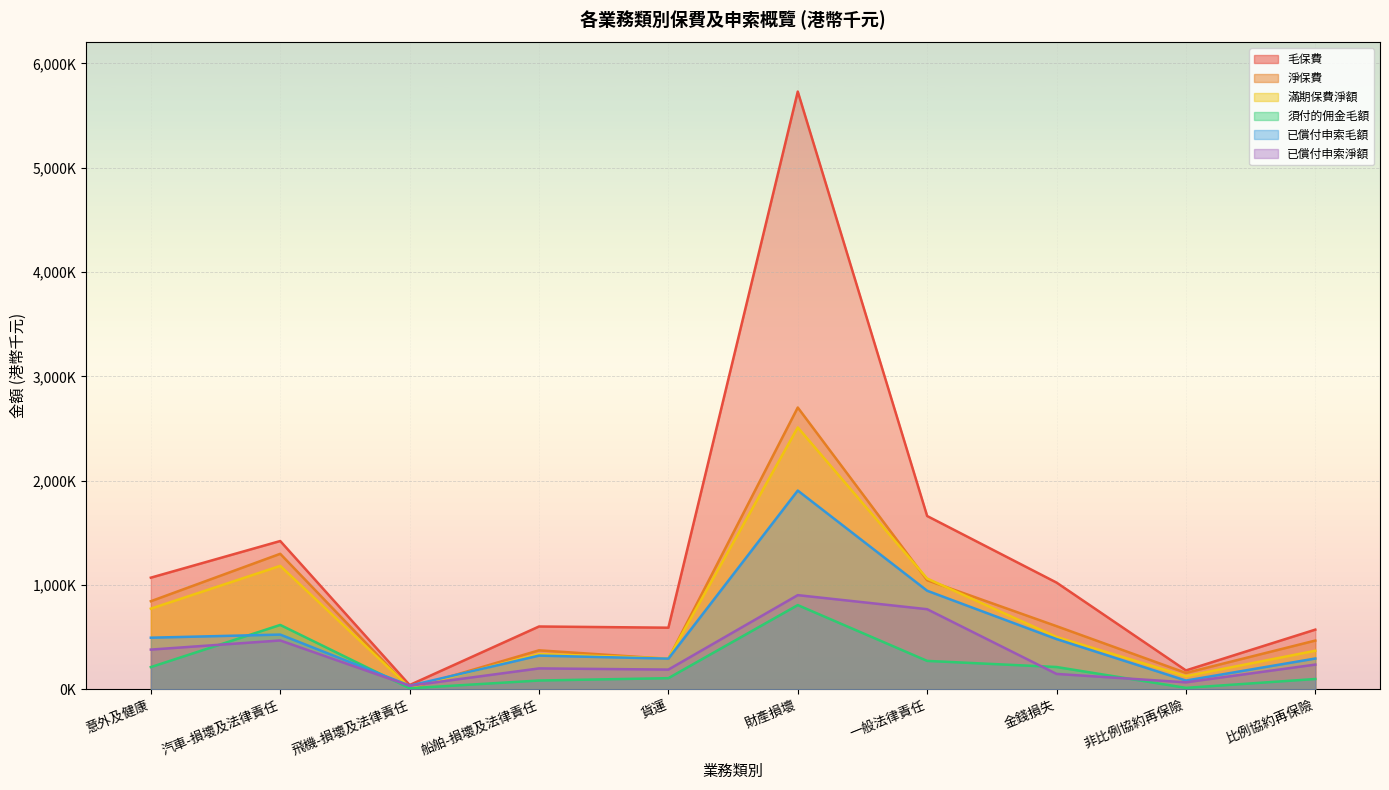

Where does the 毛保費 series first go above 1022637?

意外及健康